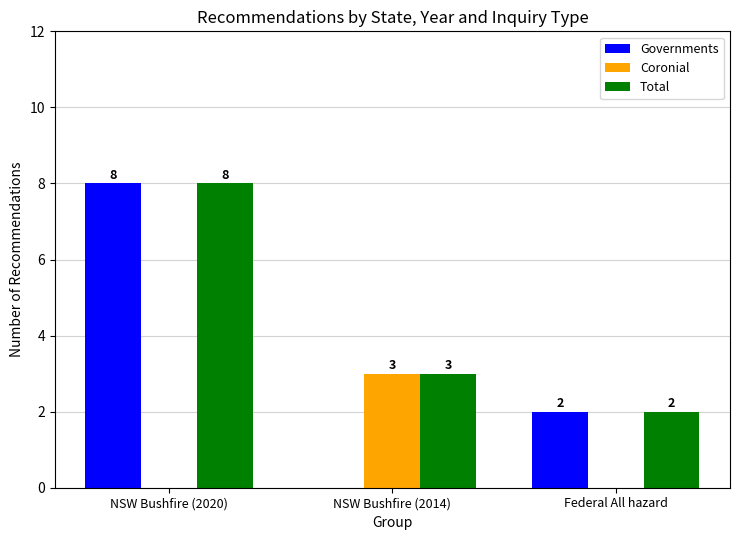

The value of Coronial at Federal All hazard is 0. True or false?

True